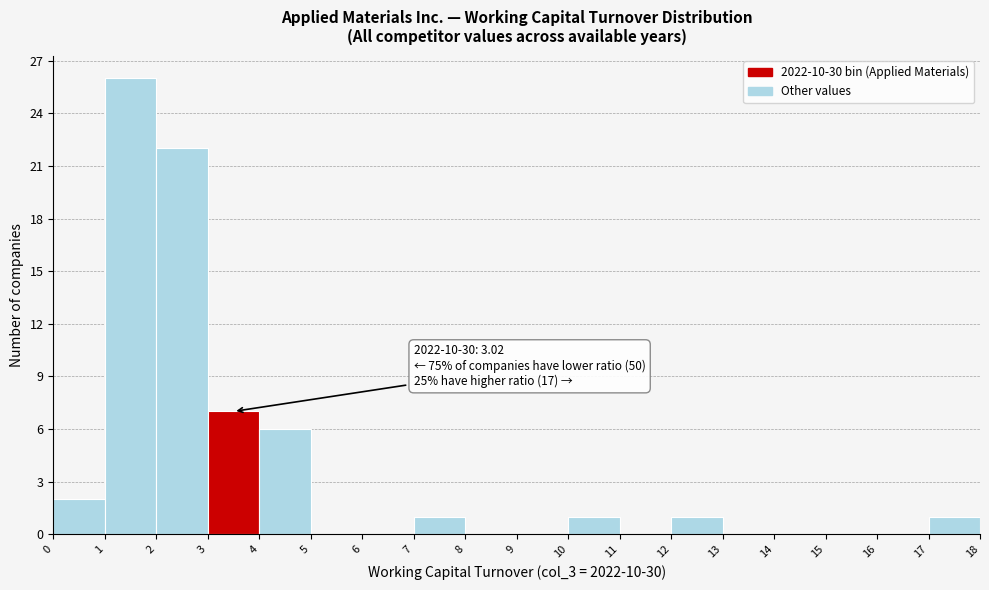

Over which range of the x-axis is the bar tallest?

1 to 2